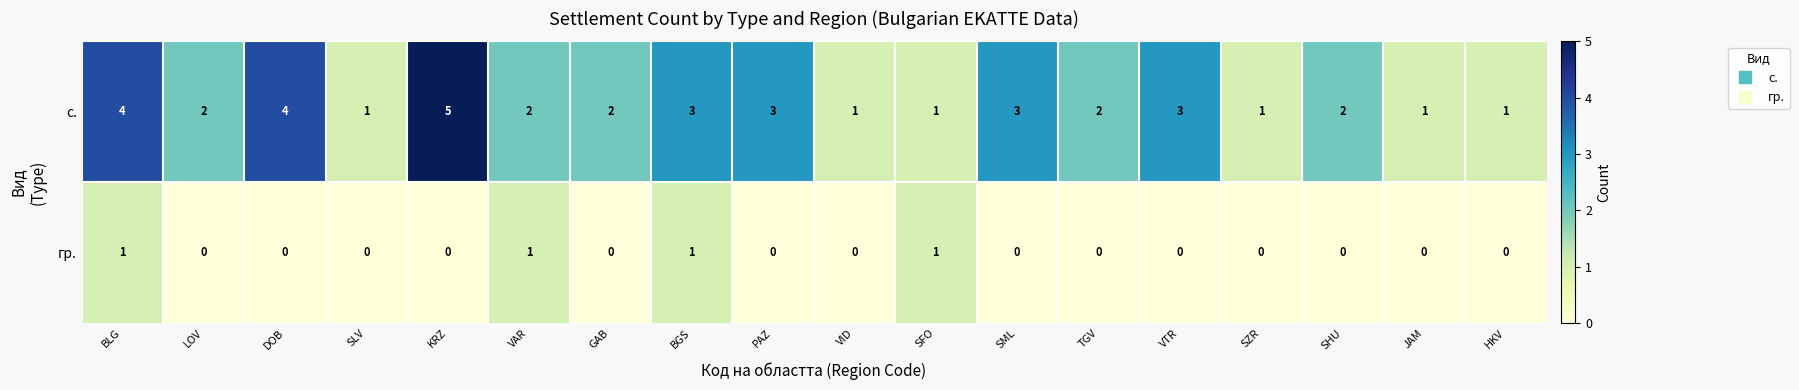

Rank the series by their maximum value, from highest to lowest.

с., гр.